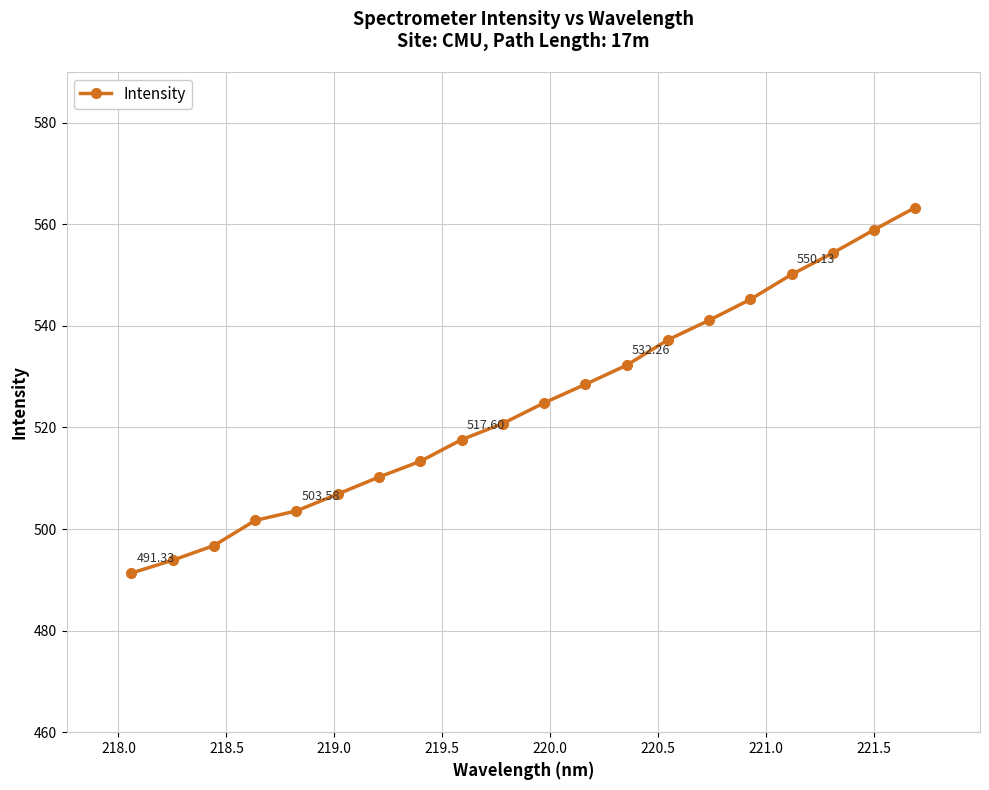

What is the greatest value displayed?

563.3